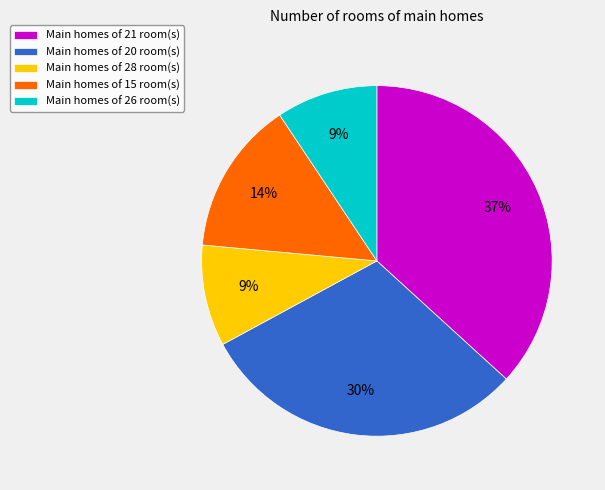

The Main homes of 26 room(s) slice represents 9% of the pie. True or false?

True